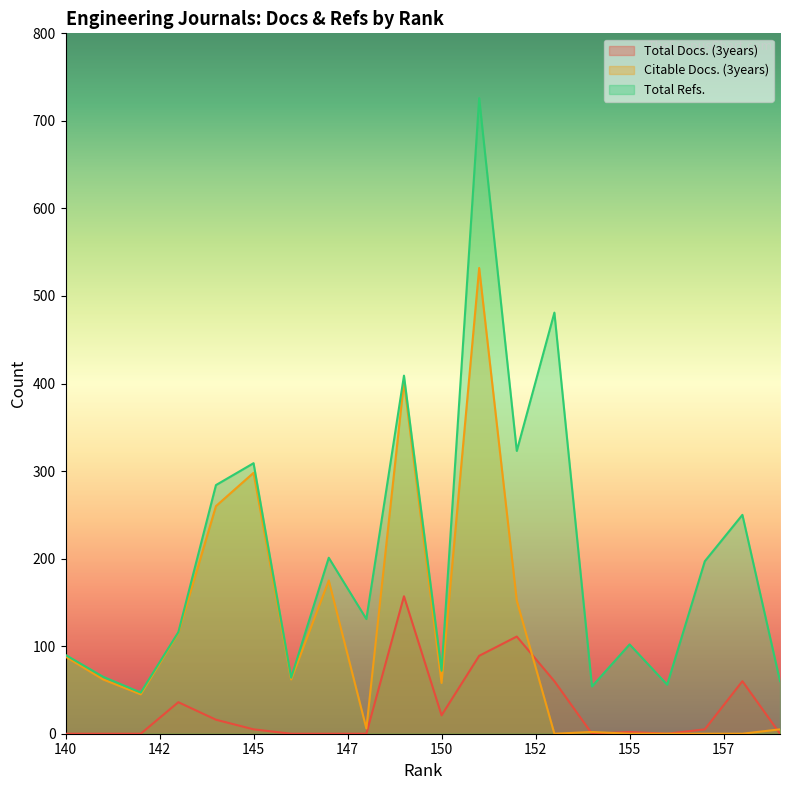

What is the average value of the Total Docs. (3years) series?

28